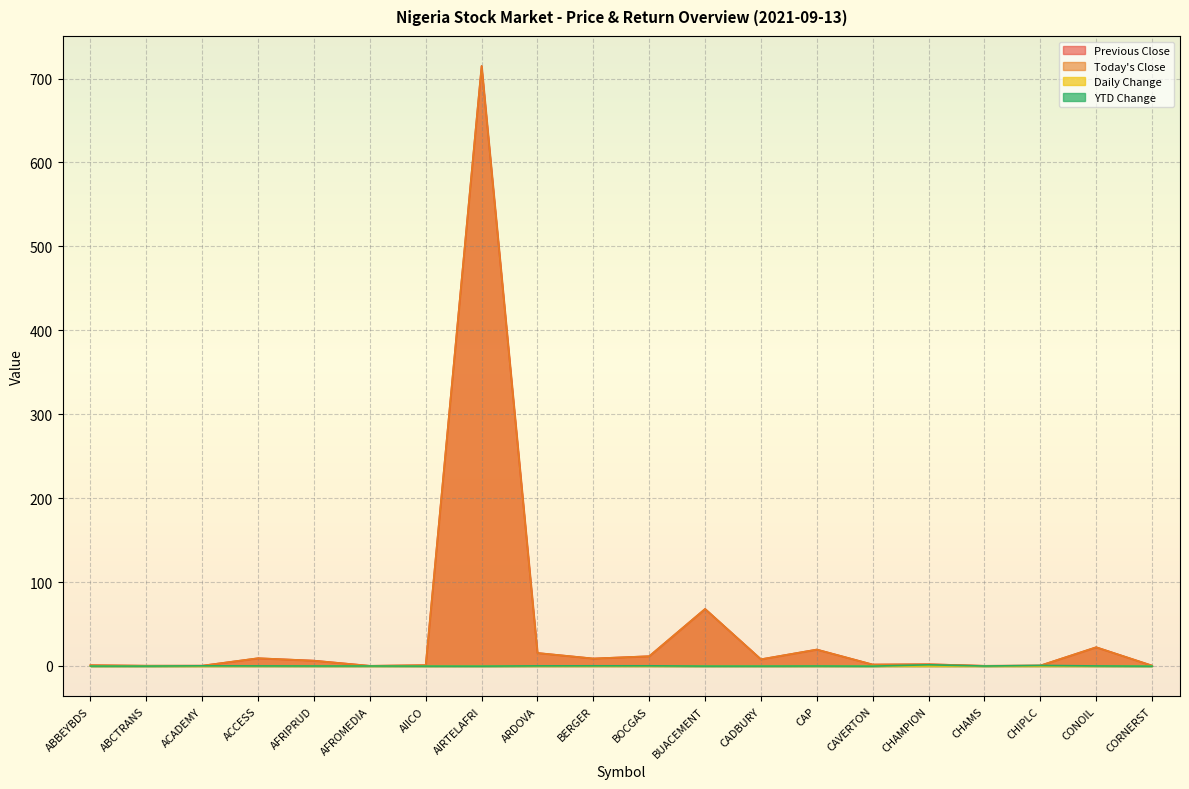

At which label is Daily Change closest to 0?

ABBEYBDS